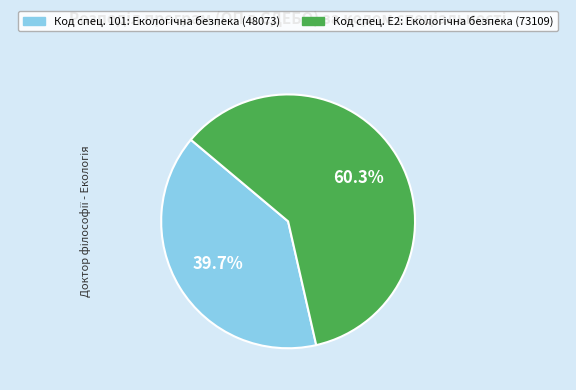

Does any single category account for the majority?

Yes